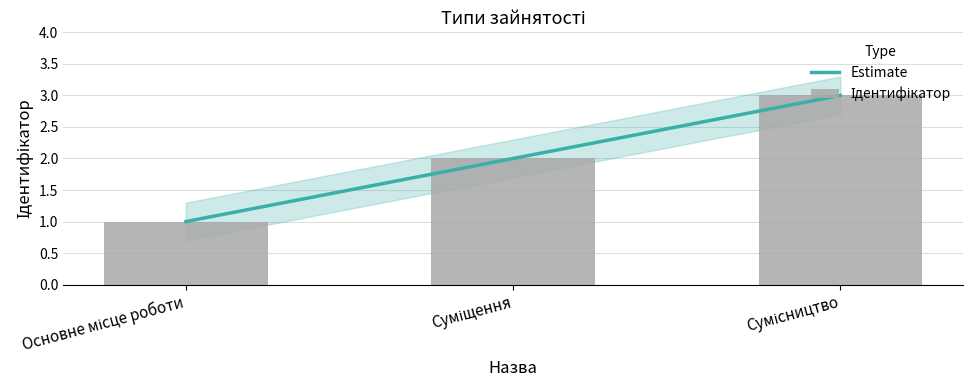

At how many categories does at least one series exceed 1?

2